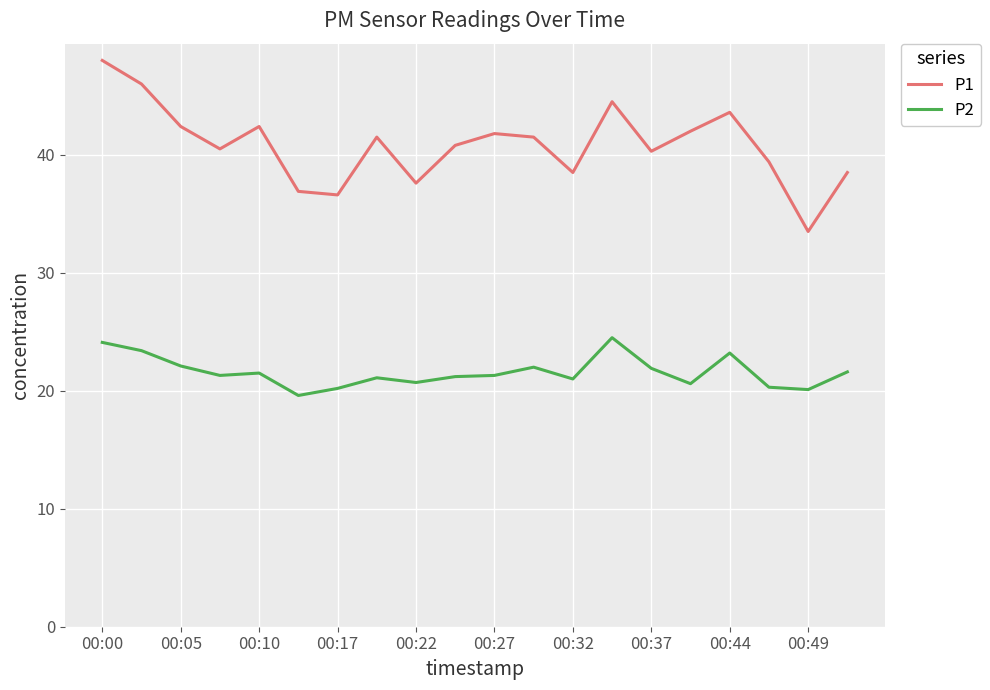

True or false: P1 and P2 cross at least once.

False